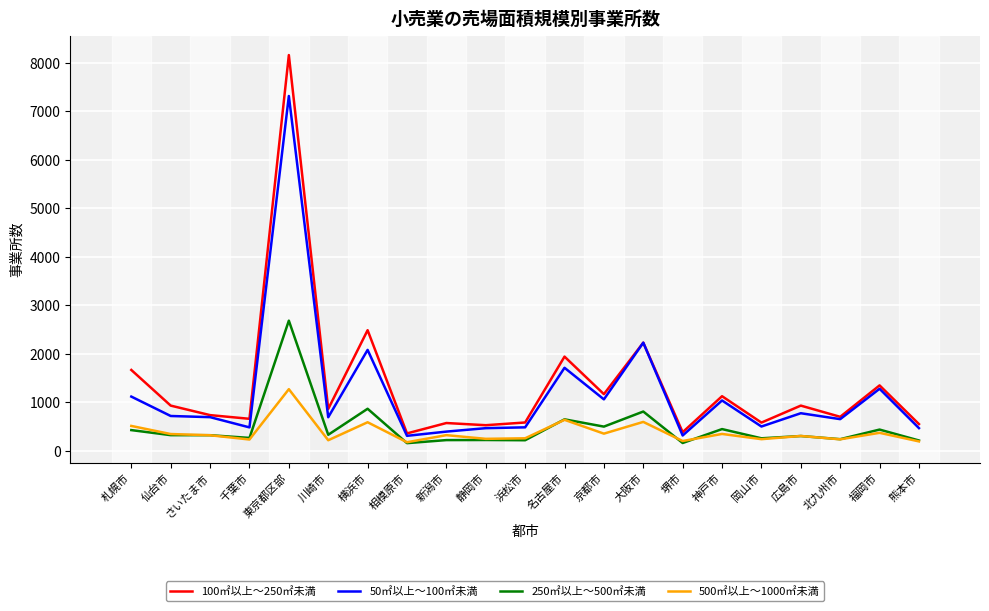

Rank the series by their maximum value, from highest to lowest.

100㎡以上～250㎡未満, 50㎡以上～100㎡未満, 250㎡以上～500㎡未満, 500㎡以上～1000㎡未満